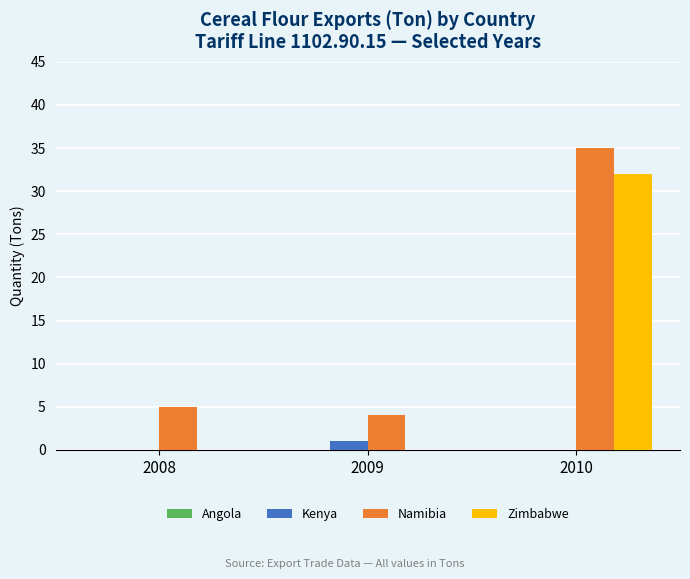

What is the total value across all series at 2010?

67